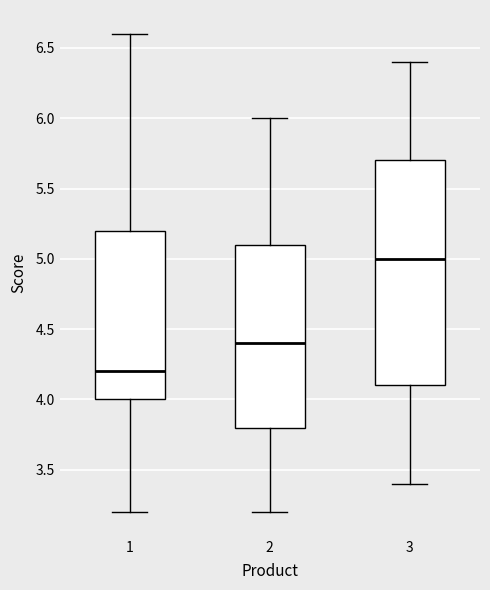

Reading left to right, read every box against the y-axis: the position of its median line, the range the box covers, and the ends of its whiskers. The values are not printed on the chart, so give them approximately, as read against the axis.

1: median 4.2, box 4.0 to 5.2, whiskers 3.2 to 6.6
2: median 4.4, box 3.8 to 5.1, whiskers 3.2 to 6.0
3: median 5.0, box 4.1 to 5.7, whiskers 3.4 to 6.4